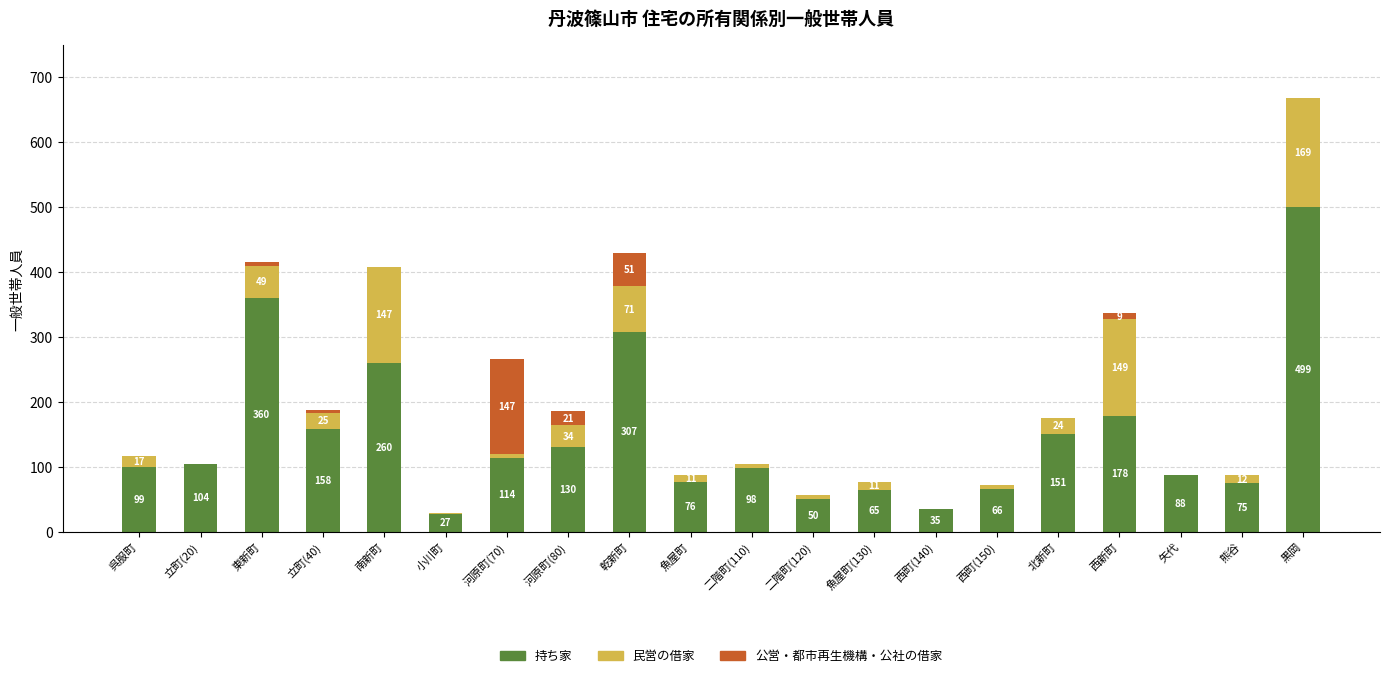

The value of 持ち家 at 河原町(80) is 174. True or false?

False